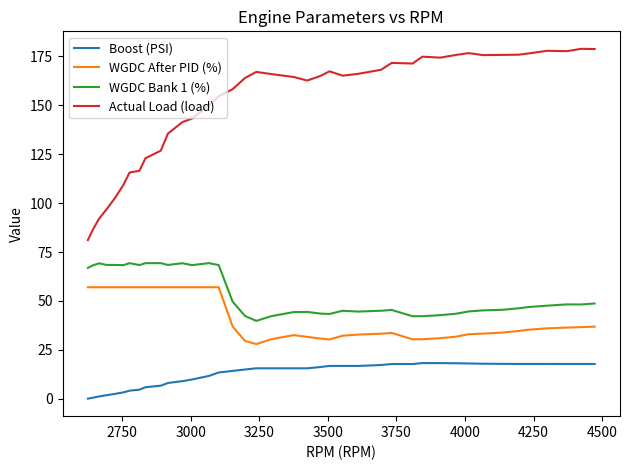

List the series in order of their peak value, lowest first.

Boost (PSI), WGDC After PID (%), WGDC Bank 1 (%), Actual Load (load)